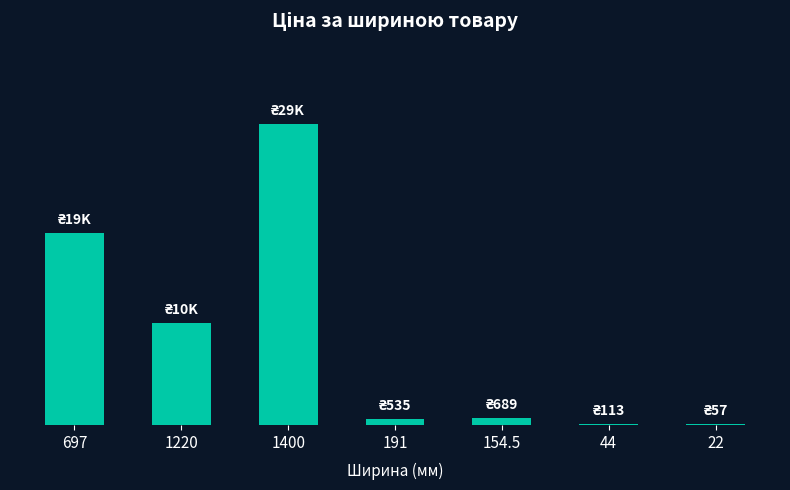

Rank the categories by value from highest to lowest.

1400, 697, 1220, 154.5, 191, 44, 22